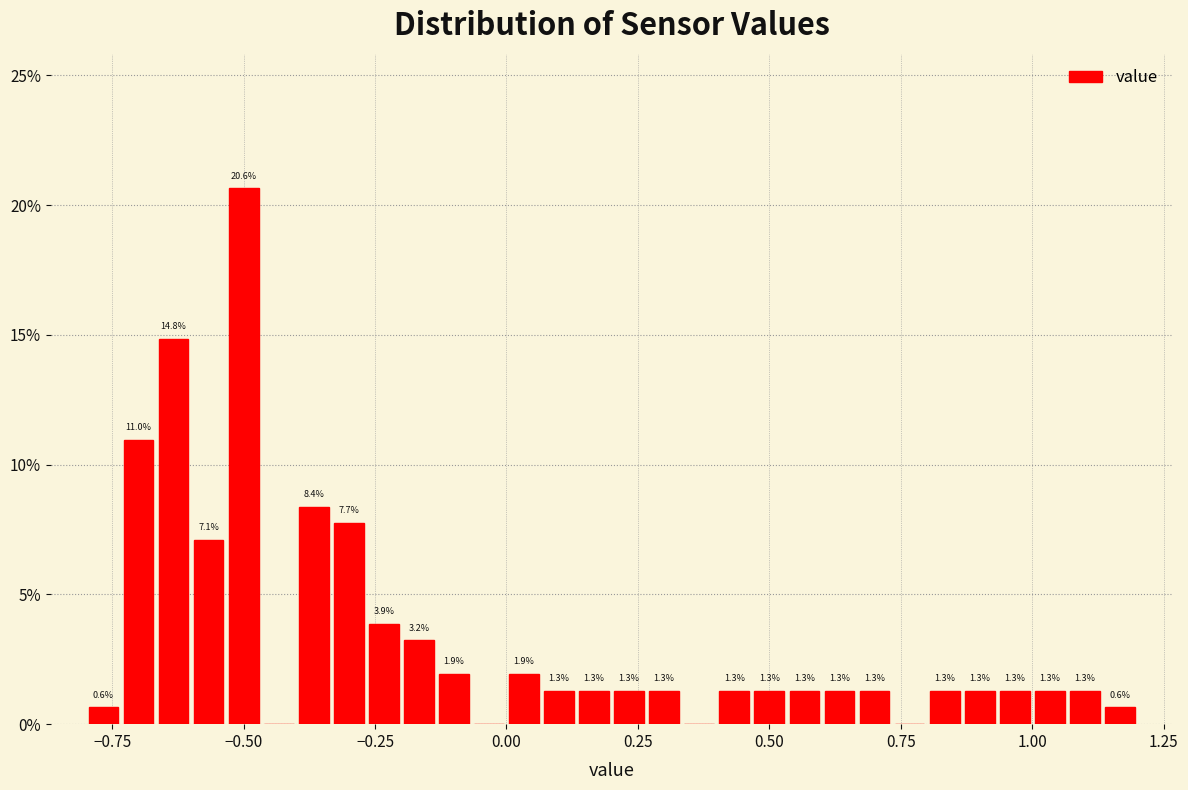

Around what value on the x-axis is the tallest bar? Give the approximate position of its centre, as read against the axis.

-0.50